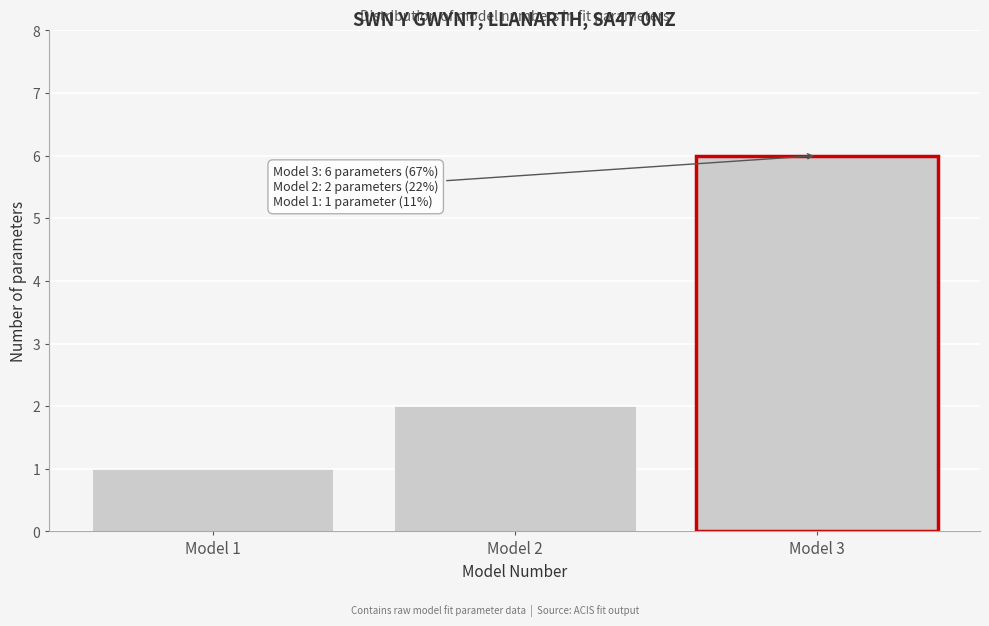

Reading left to right, list all the values displayed in this chart.

1	2	6